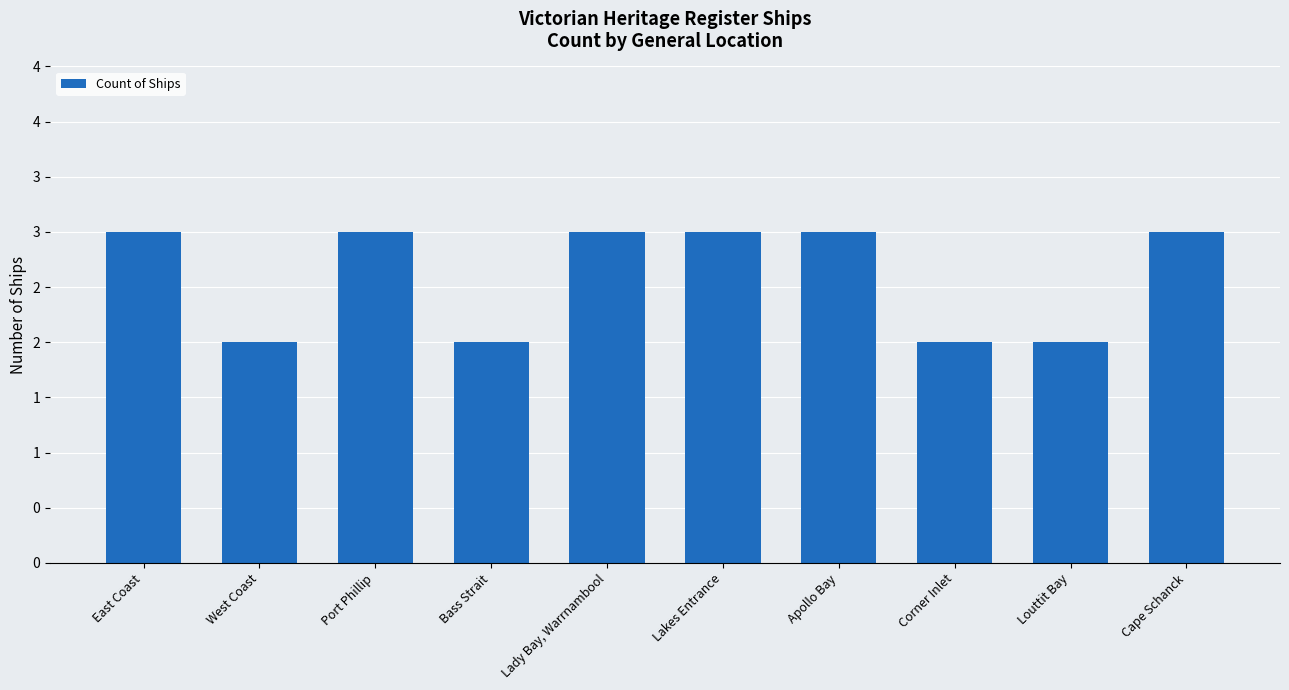

The value at East Coast is 5. True or false?

False